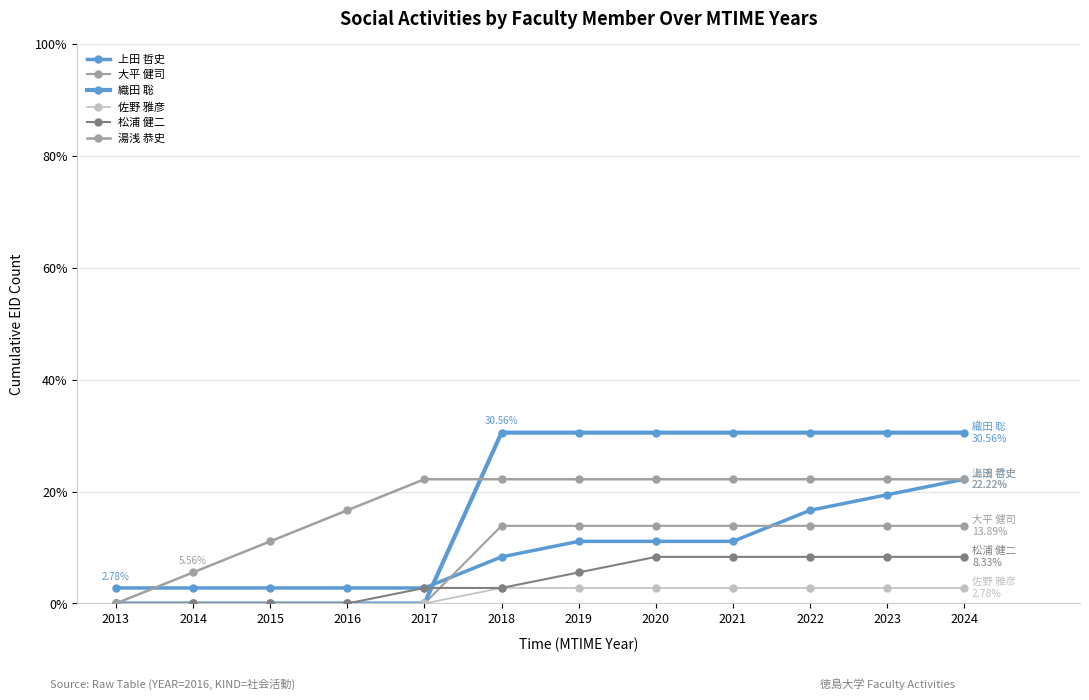

Count the number of categories in the chart.

12